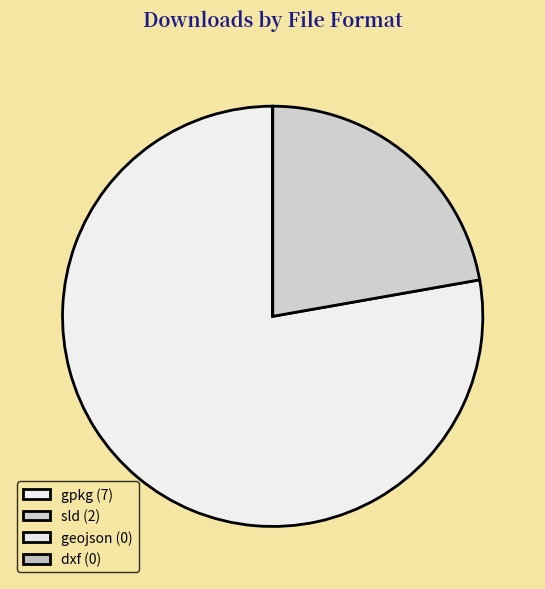

Which slice is the largest?

gpkg